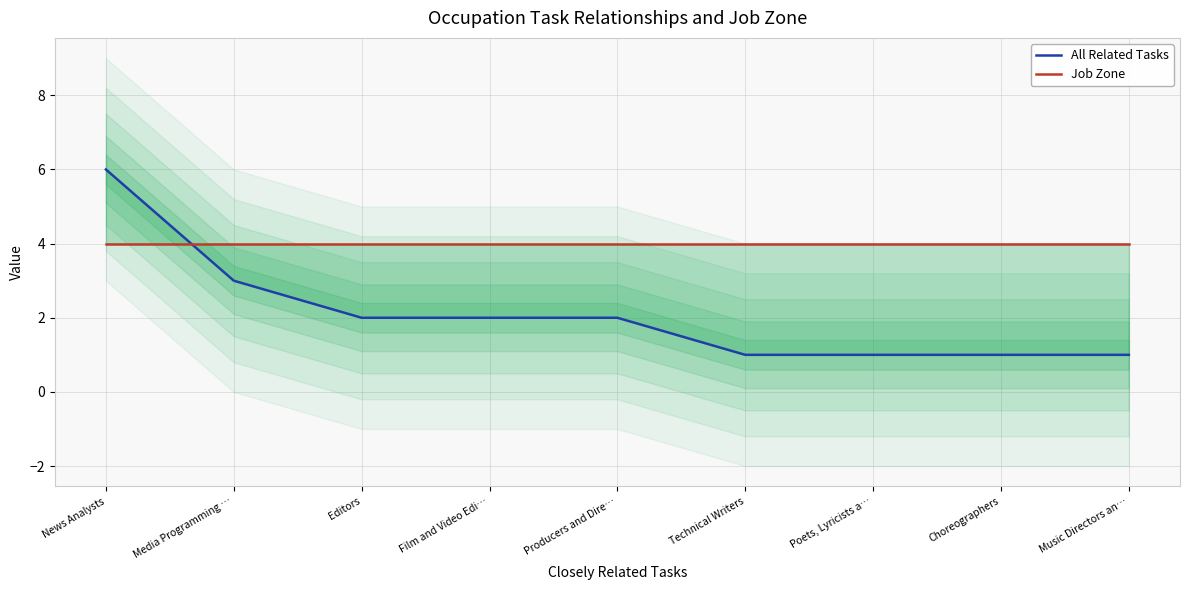

Reading right to left, transcribe all the data shown in this chart.

All Related Tasks: 1	1	1	1	2	2	2	3	6
Job Zone: 4	4	4	4	4	4	4	4	4